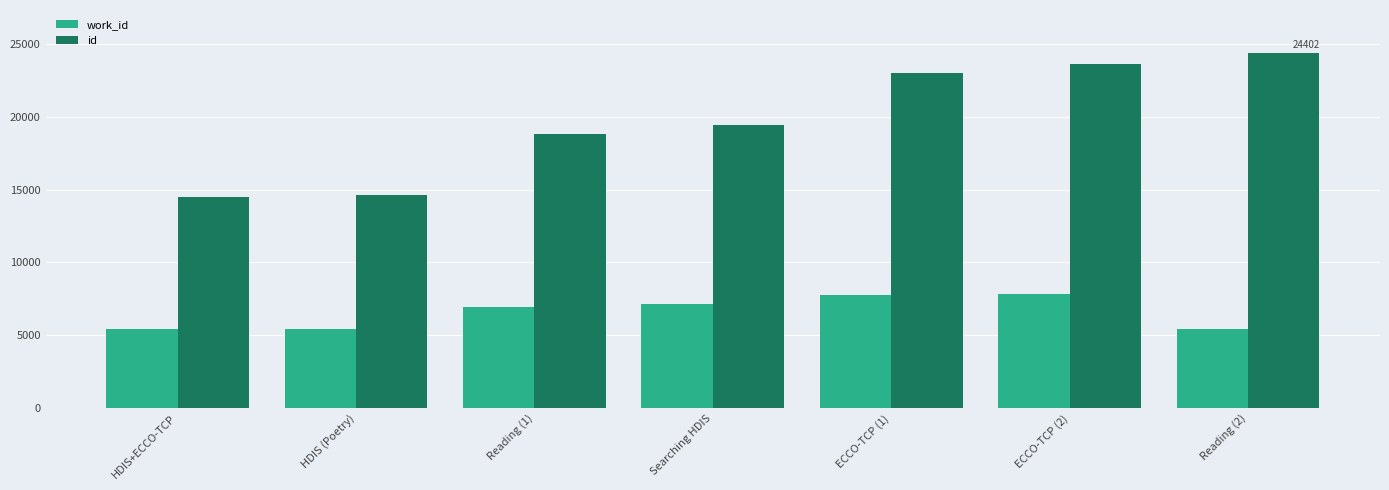

What is the label of the 6th bar from the left?

ECCO-TCP (2)